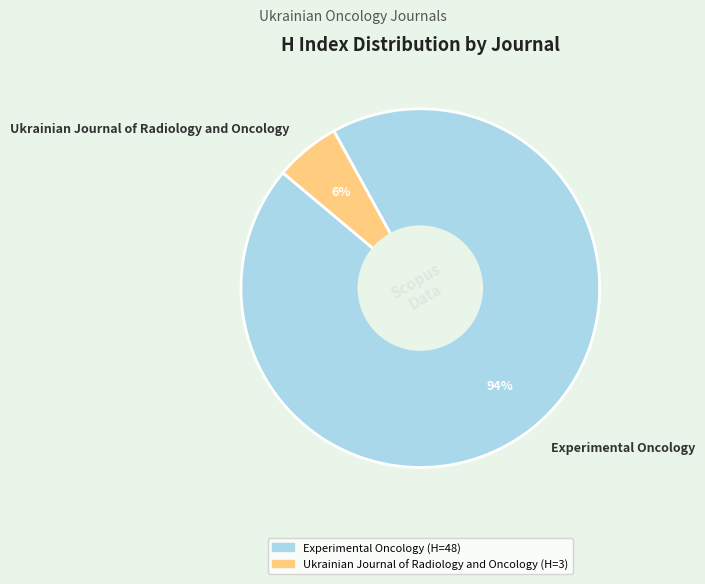

Between Ukrainian Journal of Radiology and Oncology and Experimental Oncology, which is larger?

Experimental Oncology